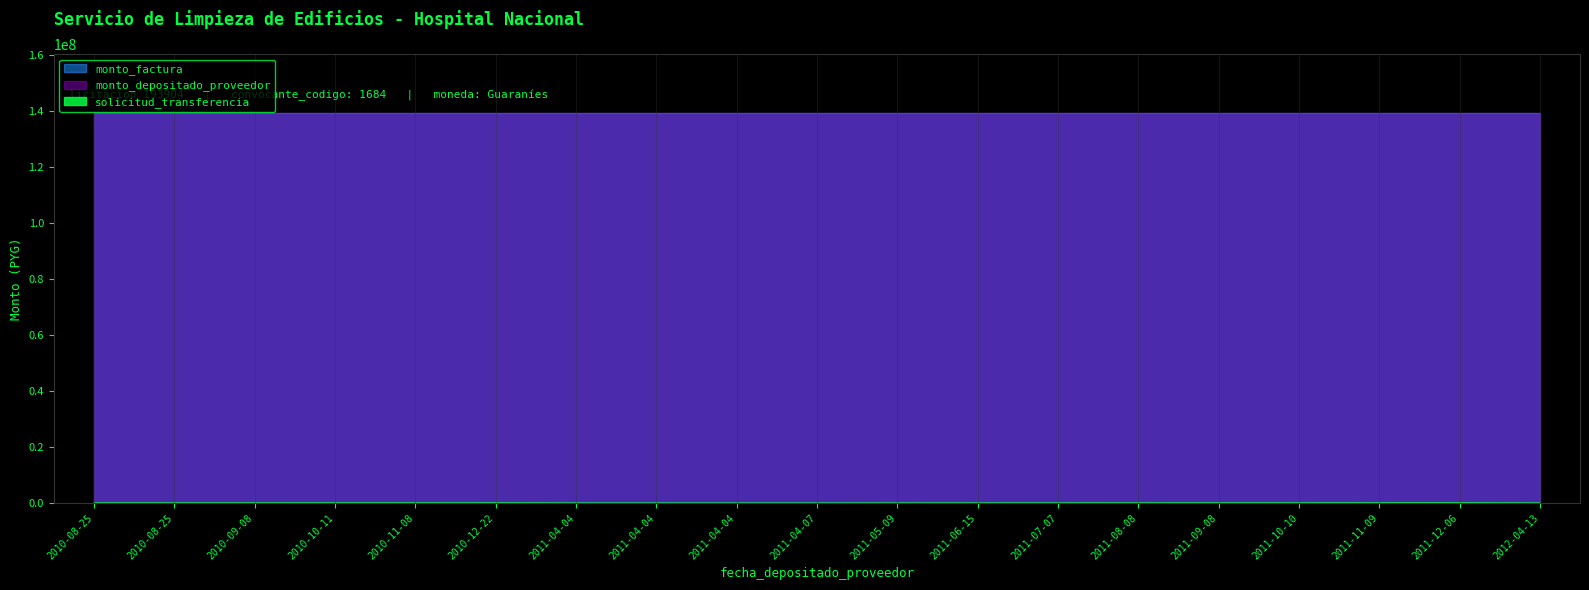

What is the label of the 13th point from the left?

2011-07-07